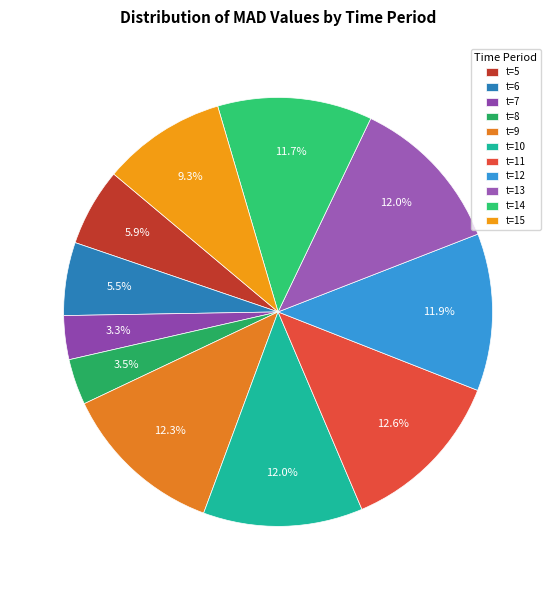

To the nearest percent, what is the combined percentage of t=6 and t=15?

15%